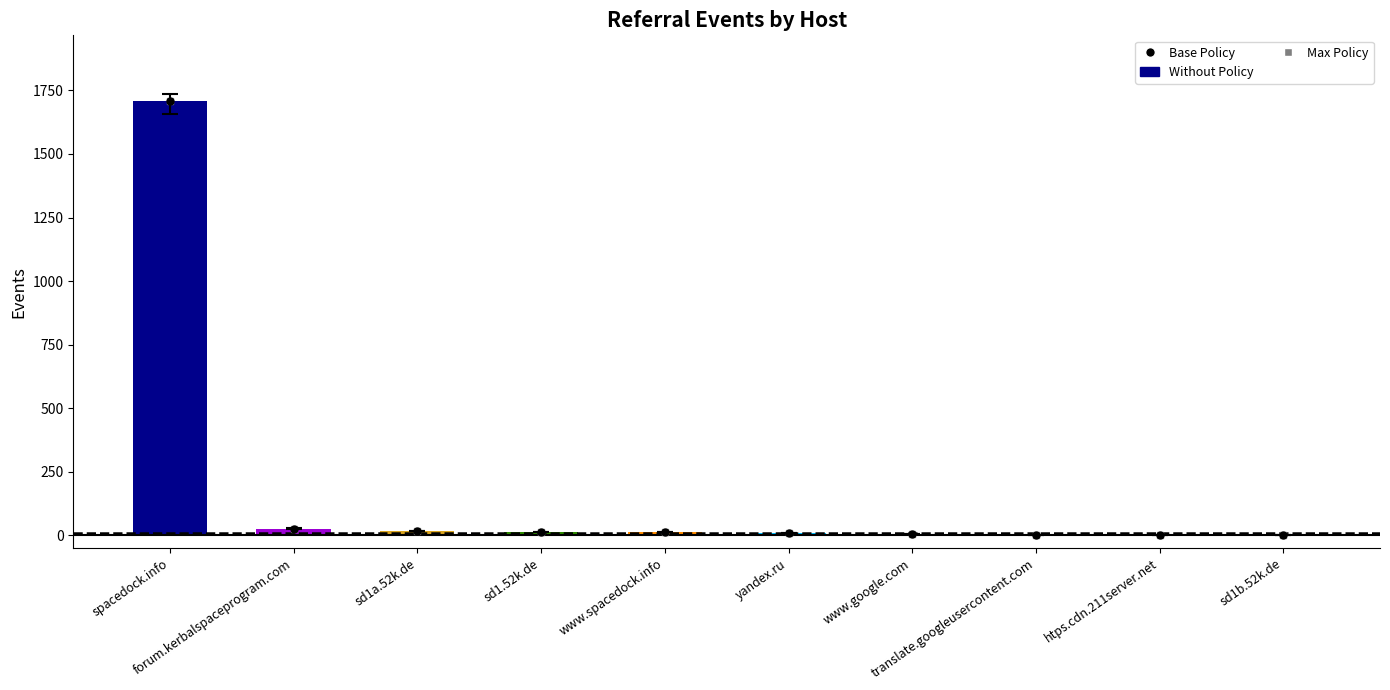

What is the greatest value displayed?

1710